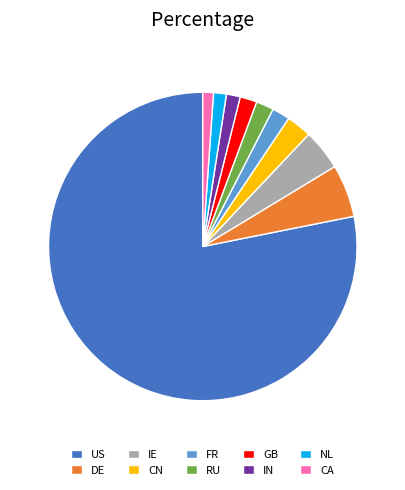

Combined, do US and GB account for over 50%?

Yes